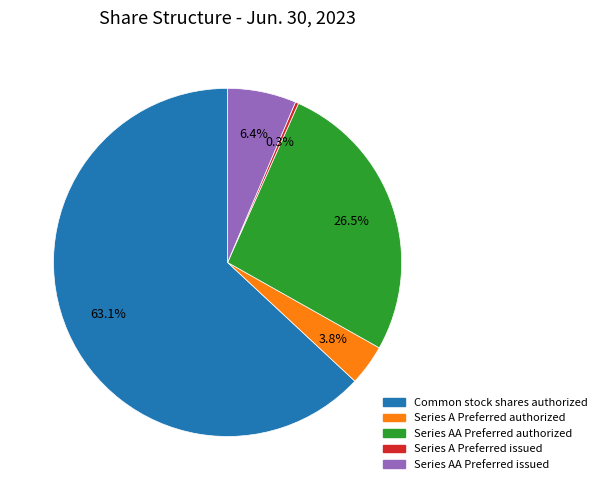

The Series AA Preferred issued slice represents 6% of the pie. True or false?

True